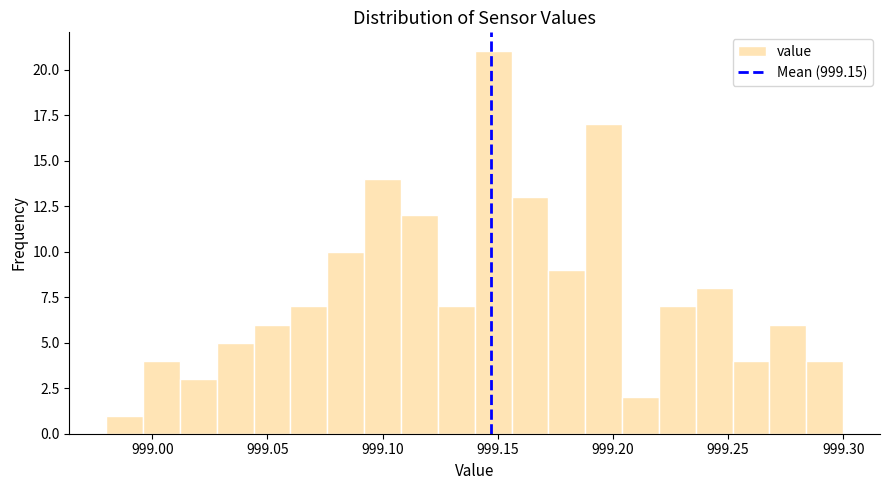

Read against the x-axis, roughly where is the centre of the tallest bar?

999.150